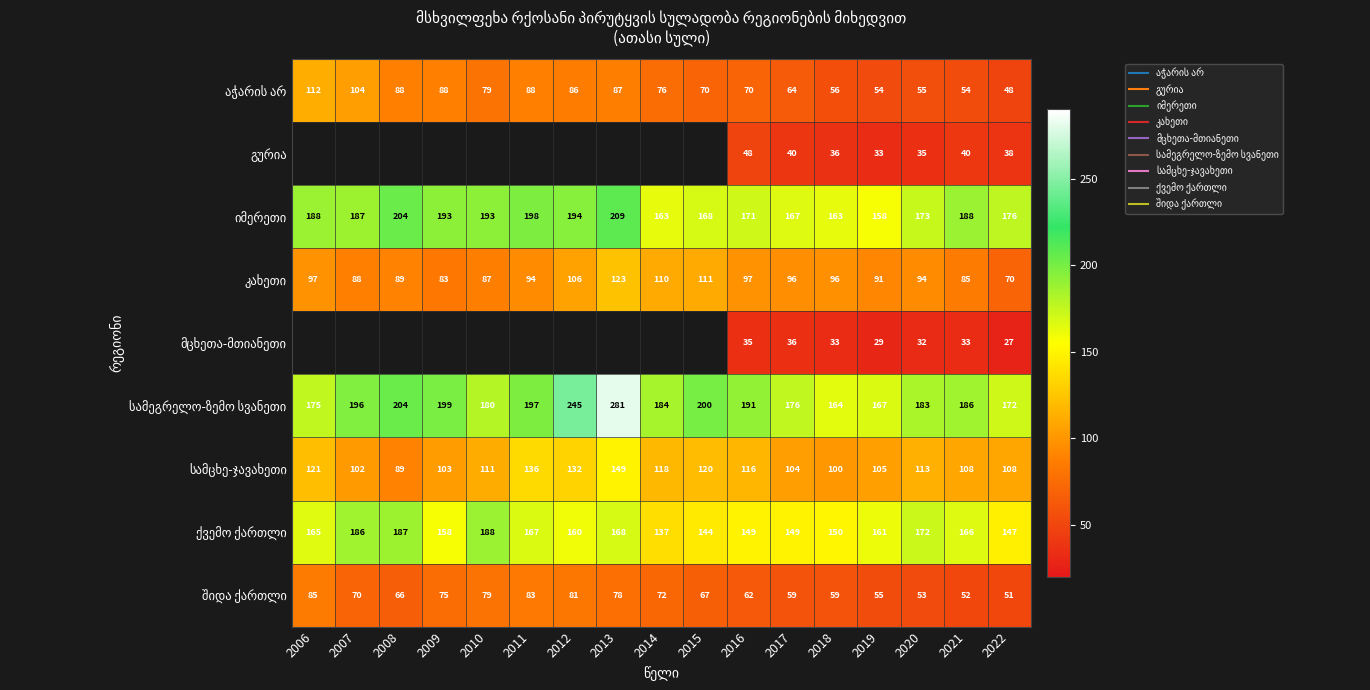

How many data points in ქვემო ქართლი are above 160?

9